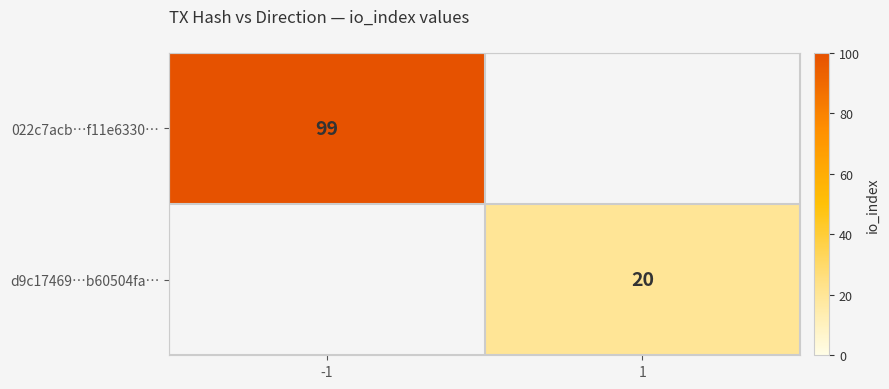

Rank the series by their maximum value, from highest to lowest.

022c7acb…f11e6330…, d9c17469…b60504fa…